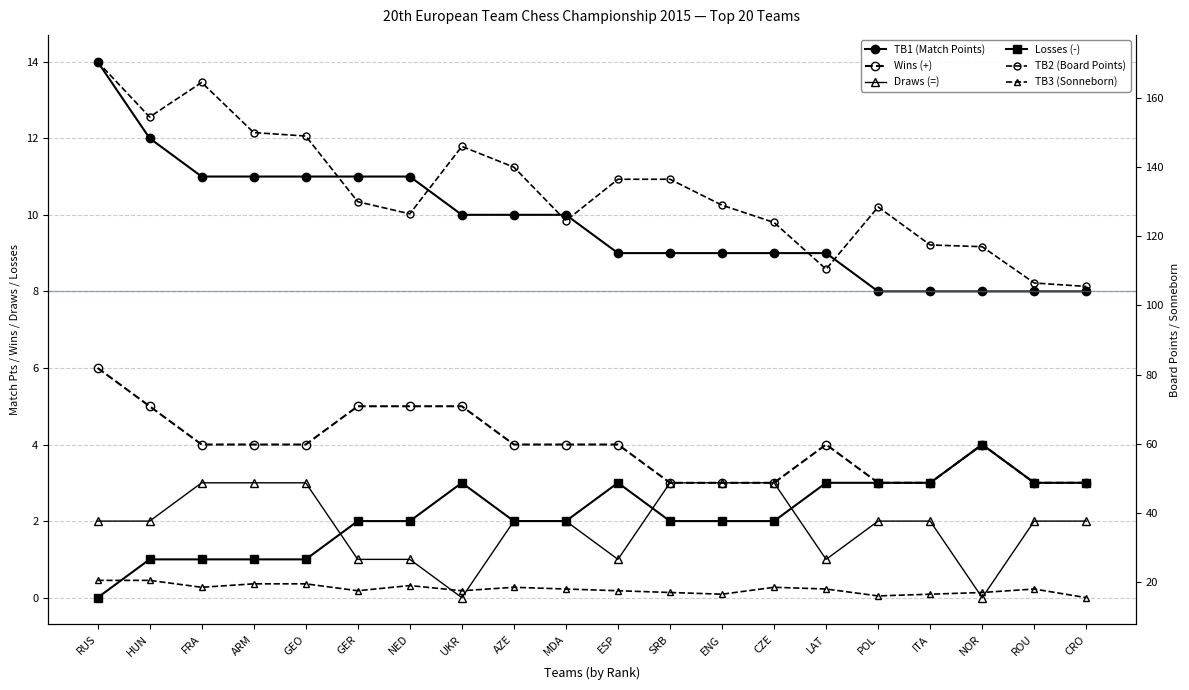

How many lines are shown in the chart?

6